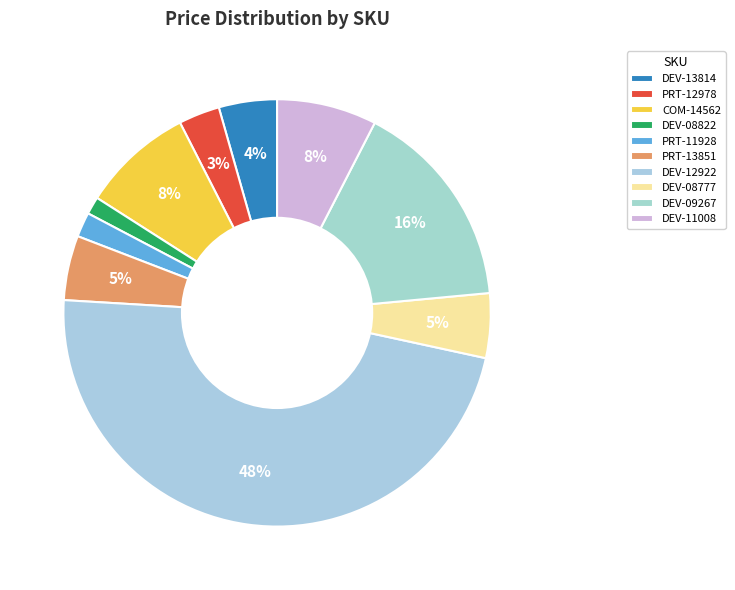

To the nearest percent, what portion does PRT-12978 represent?

3%